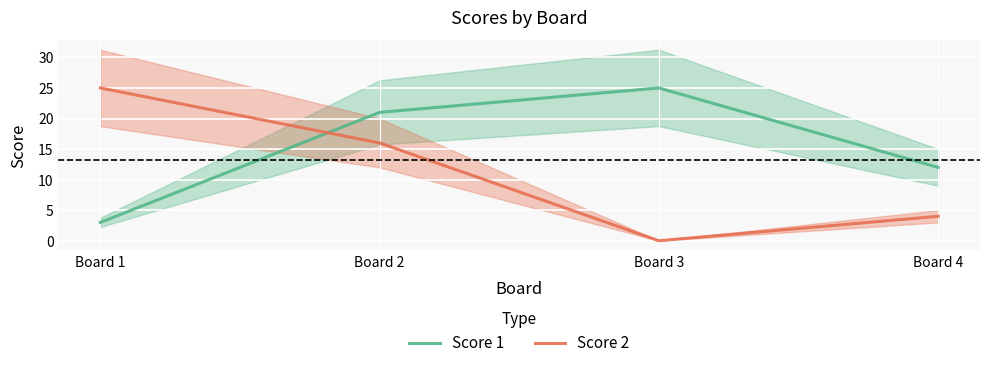

Does the chart display data point markers on the line(s)?

No